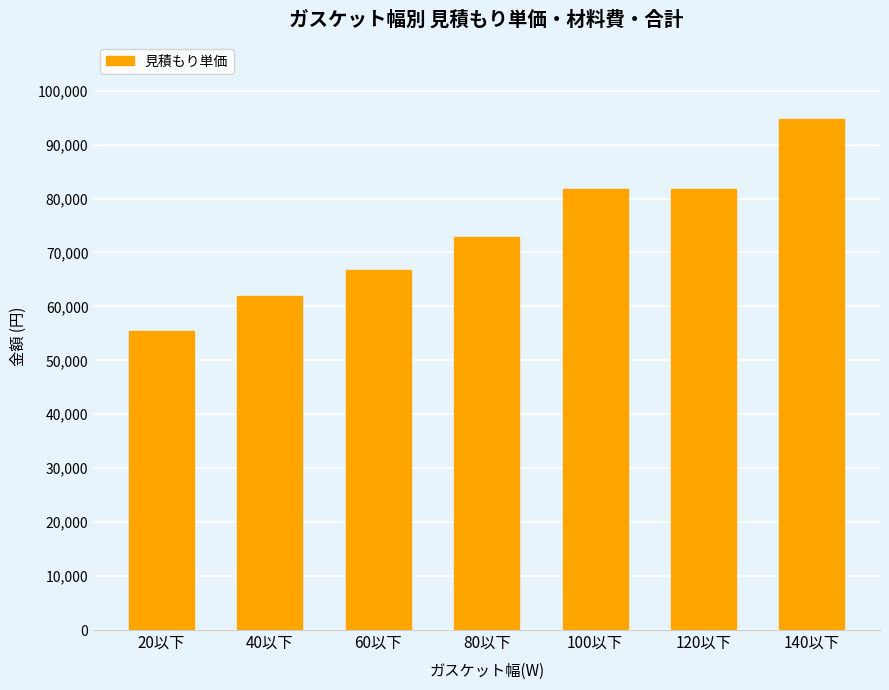

How many categories are shown in the chart?

7